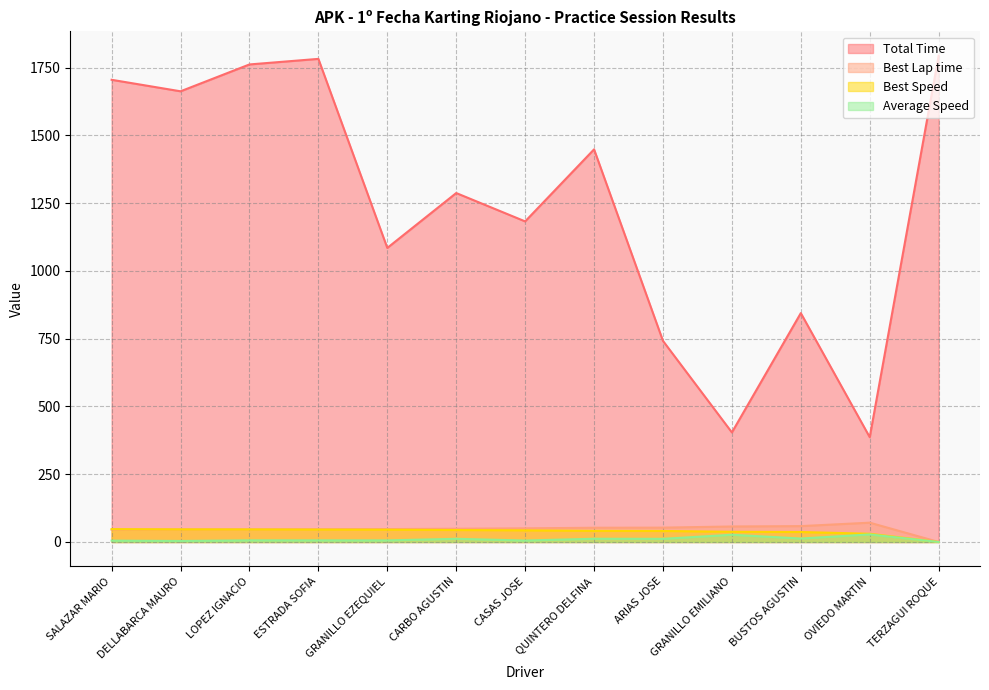

What is the sum of all Best Speed values?

505.4